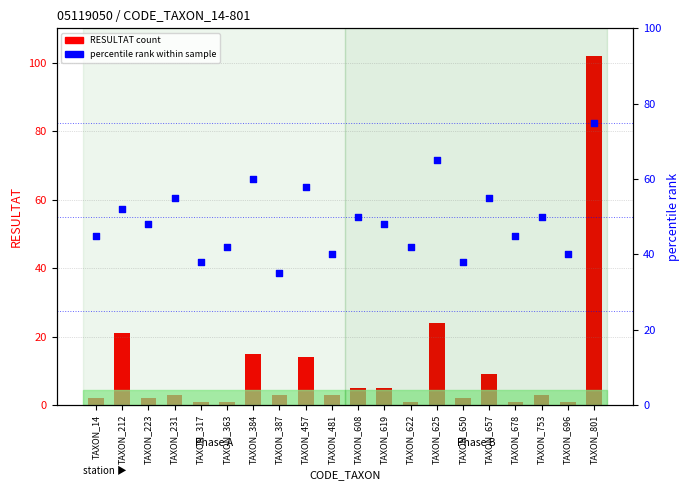

Which series has the largest Y range (max minus min)?

RESULTAT (count)